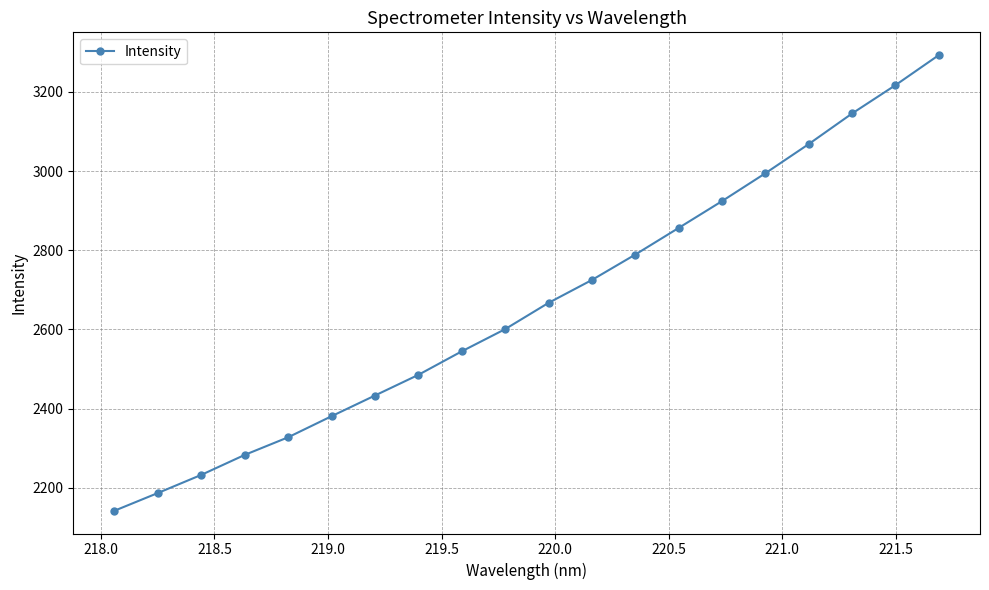

What is the minimum value shown in the chart?

2141.9